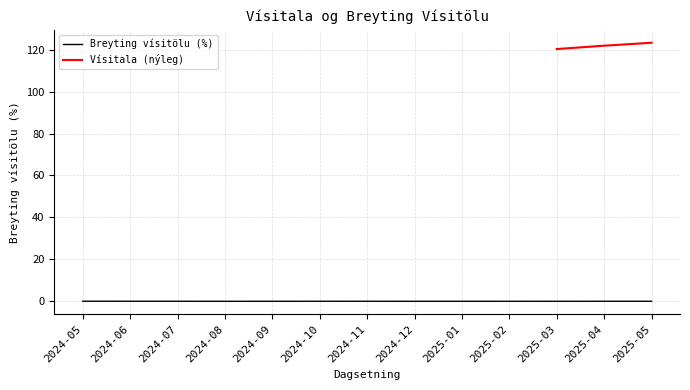

Rank the categories by value from highest to lowest.

2024-05, 2024-06, 2024-07, 2024-10, 2025-04, 2024-11, 2025-05, 2025-02, 2025-03, 2025-01, 2024-09, 2024-12, 2024-08